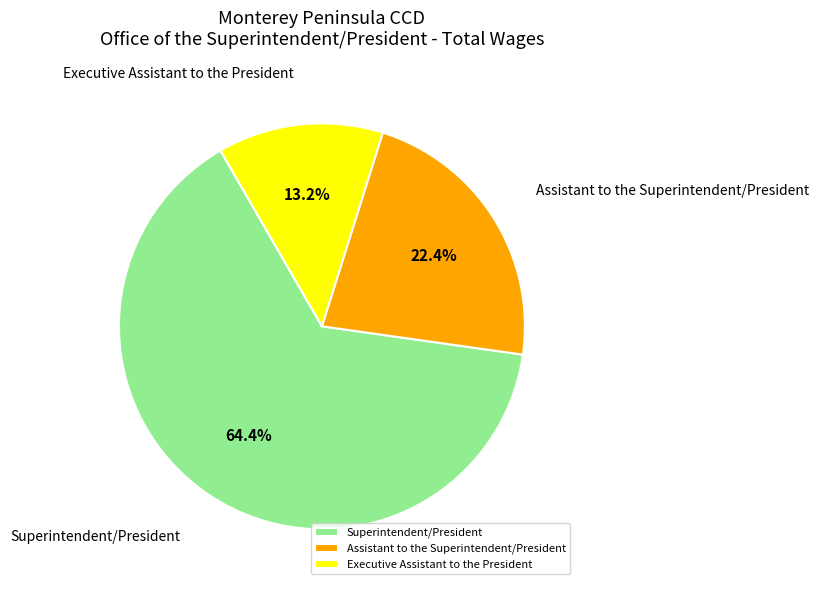

Count the number of slices in the pie.

3